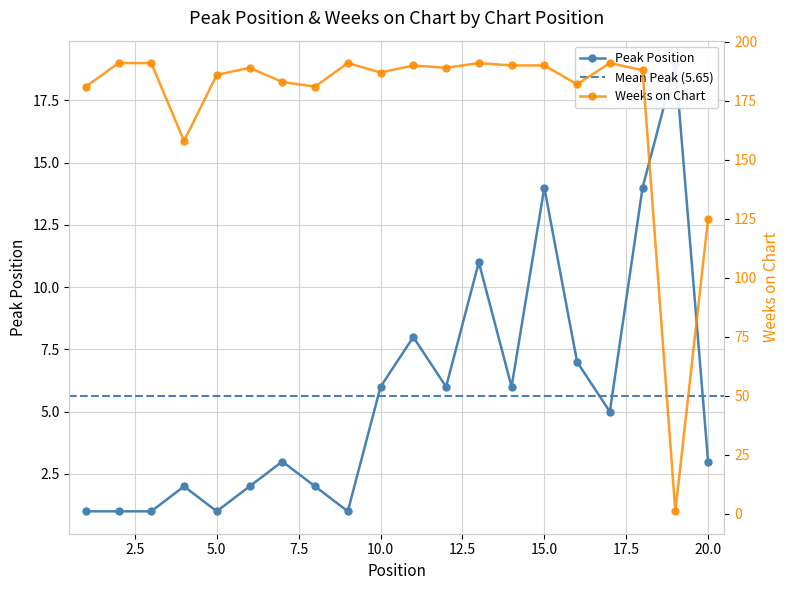

In Peak Position, how many points are higher than both neighbors (excluding endpoints)?

6